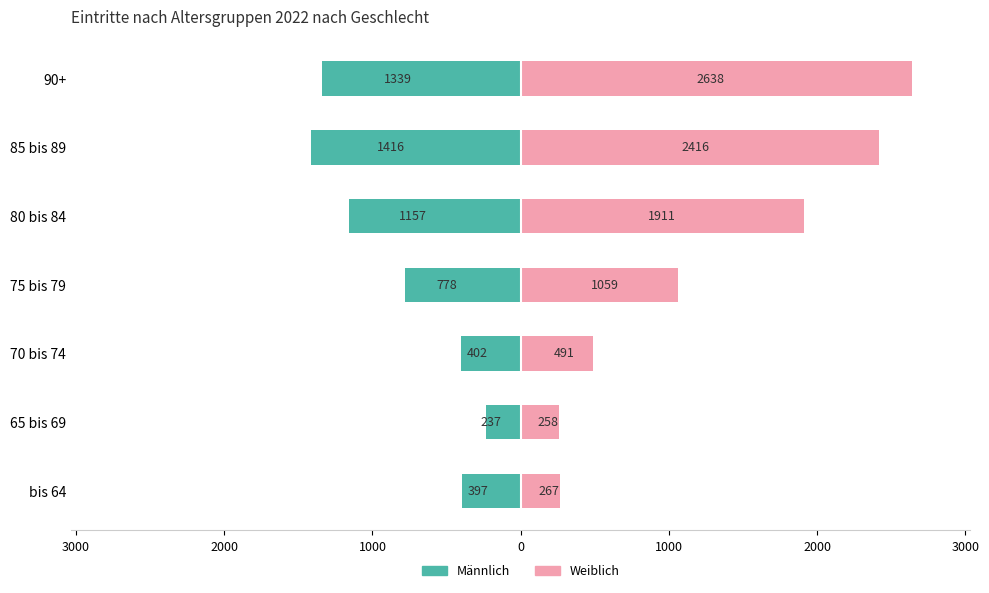

What is the sum of all Männlich values?

-5726